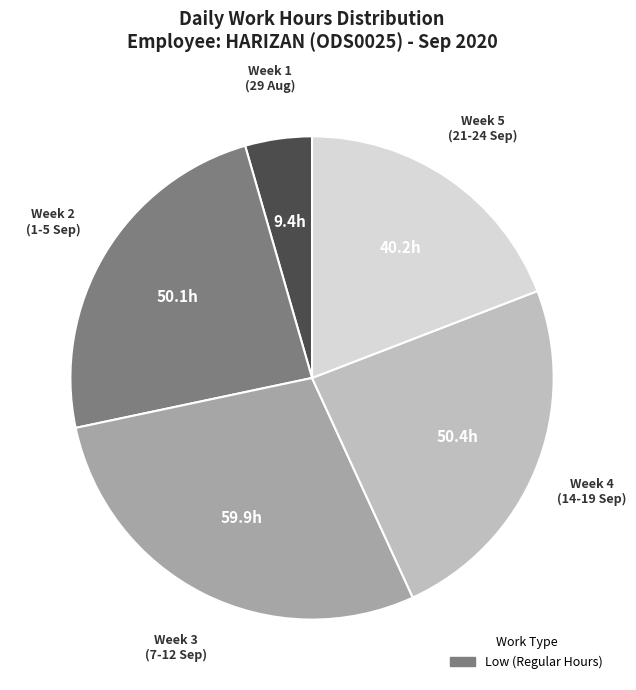

Is there a majority slice in this chart?

No